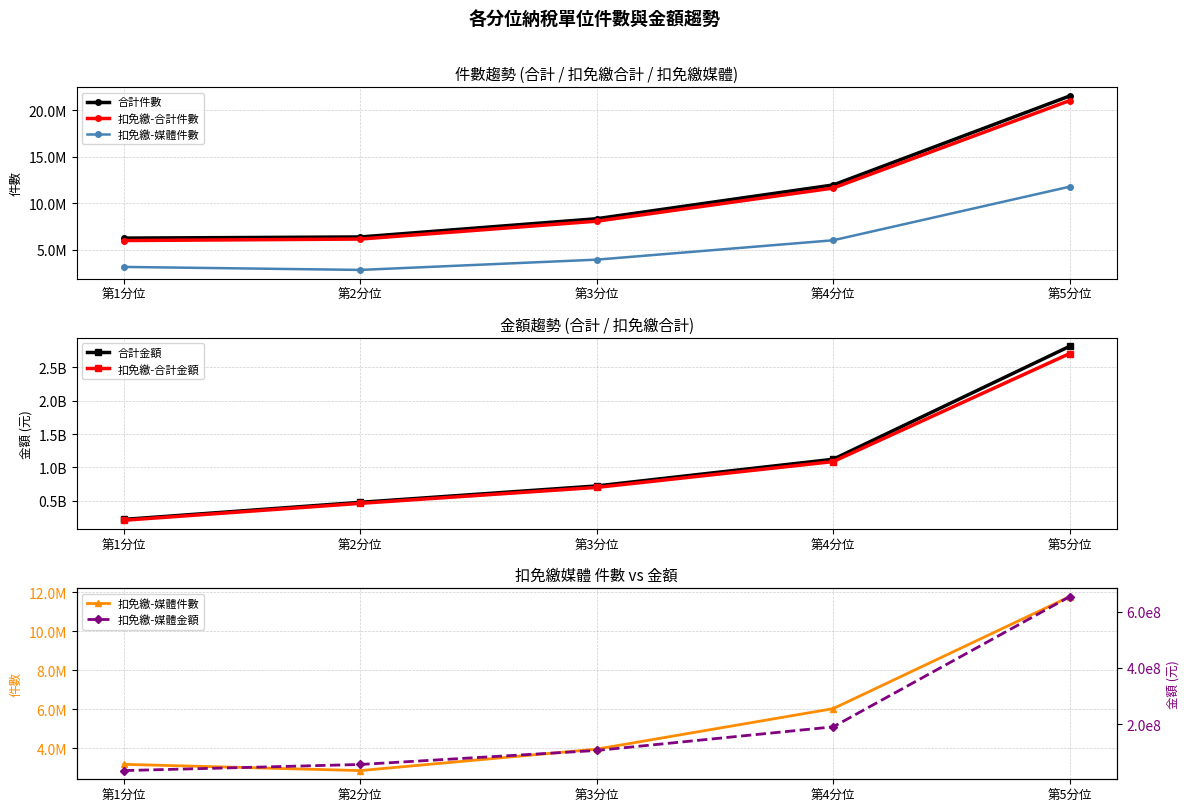

At which label does 扣免繳-合計件數 first exceed 8082665?

第4分位